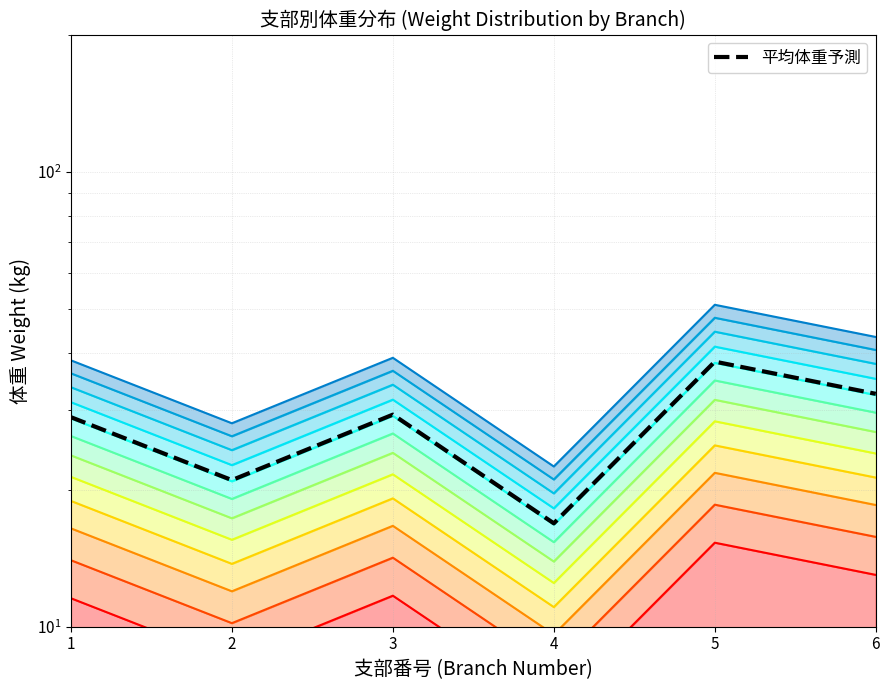

What is the change in value from 5 to 6?

-5.8